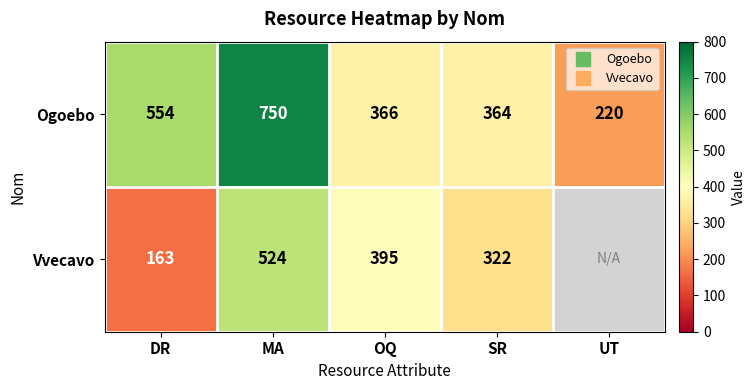

At which category is the sum across all series the highest?

MA